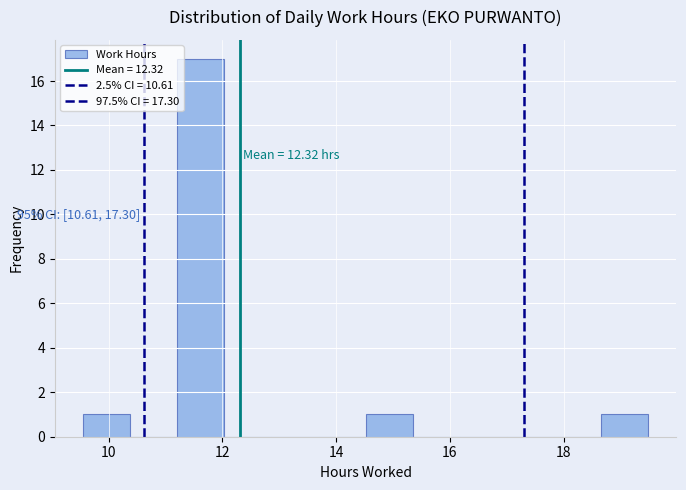

Which range on the x-axis has the tallest bar?

11.2 to 12.0